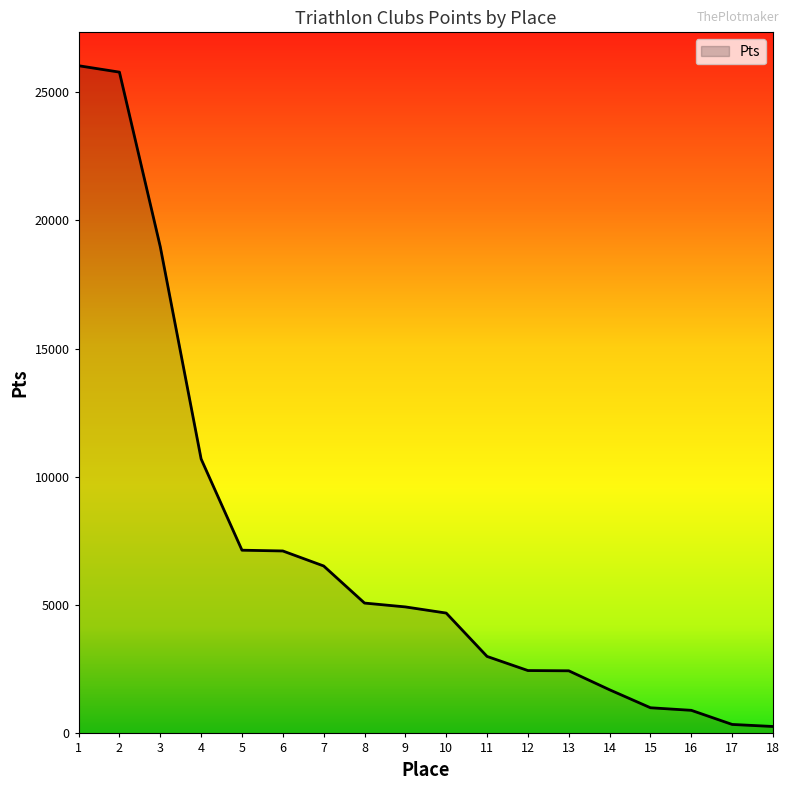

True or false: the data has more than 2 interior local peaks.

False